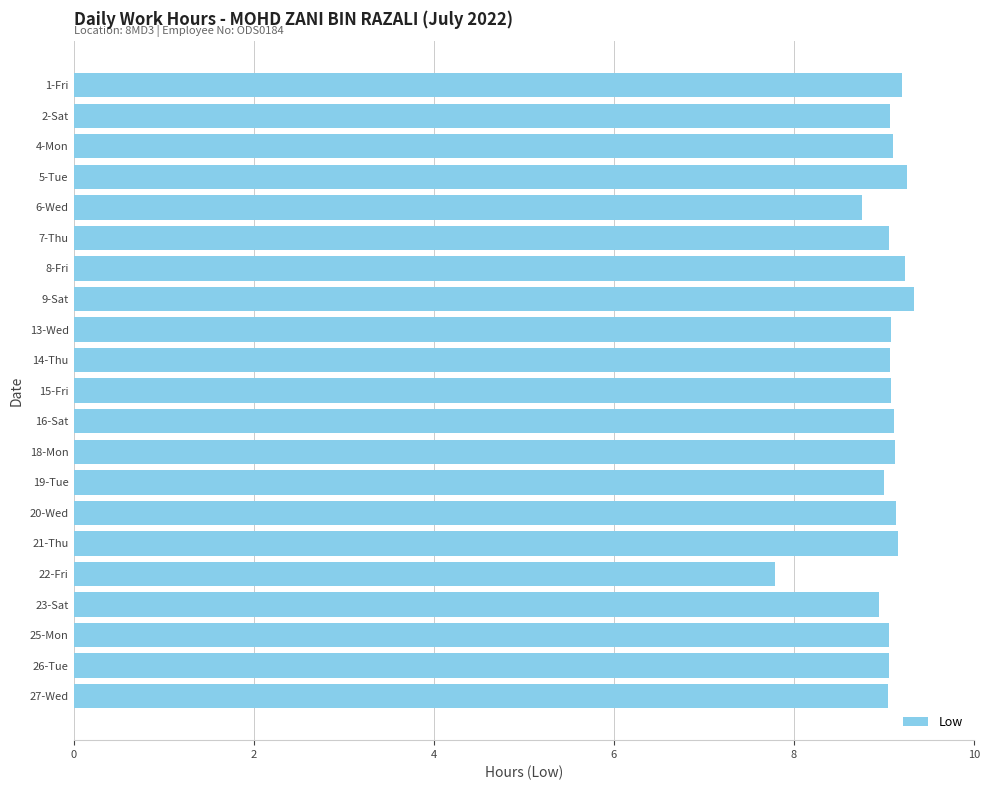

What is the average value?

9.0